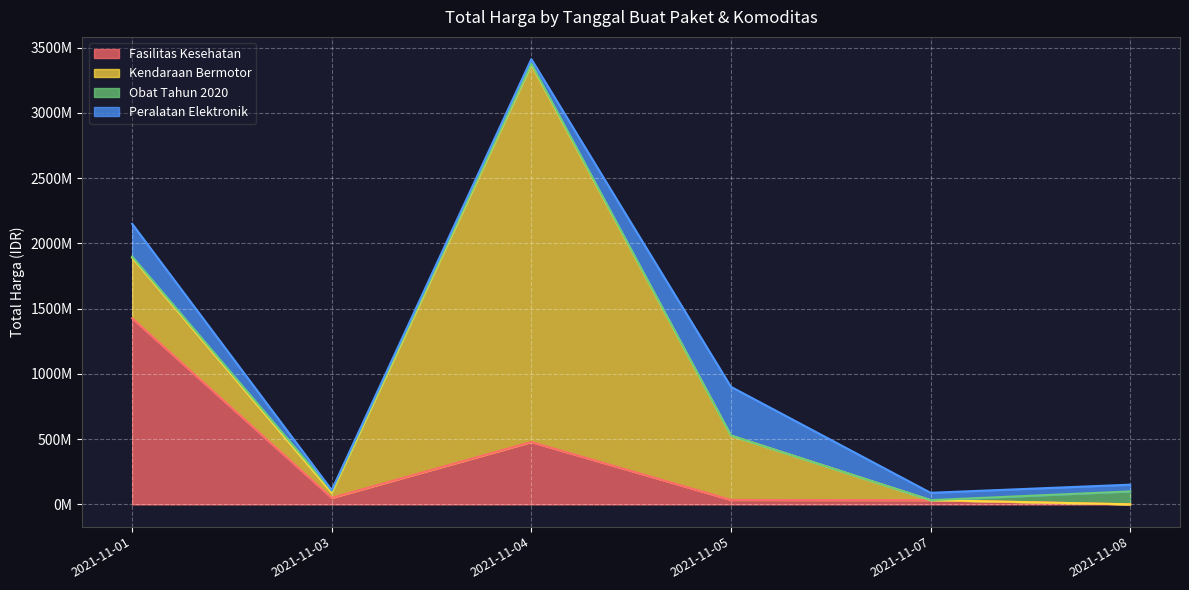

What are all the series names shown in the legend?

Fasilitas Kesehatan, Kendaraan Bermotor, Obat Tahun 2020, Peralatan Elektronik